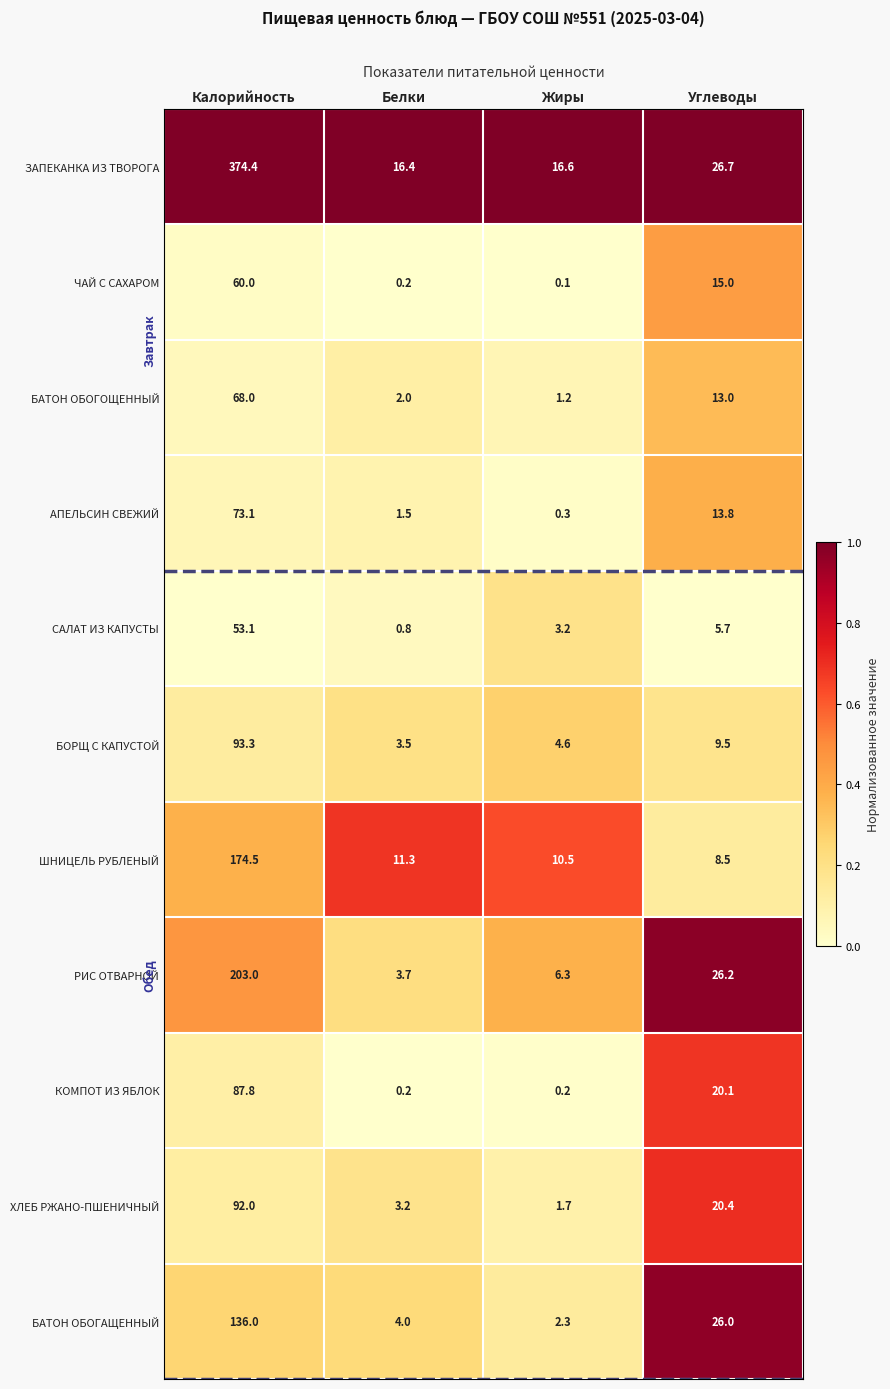

True or false: БАТОН ОБОГОЩЕННЫЙ has a value of 13.0 at Углеводы.

True